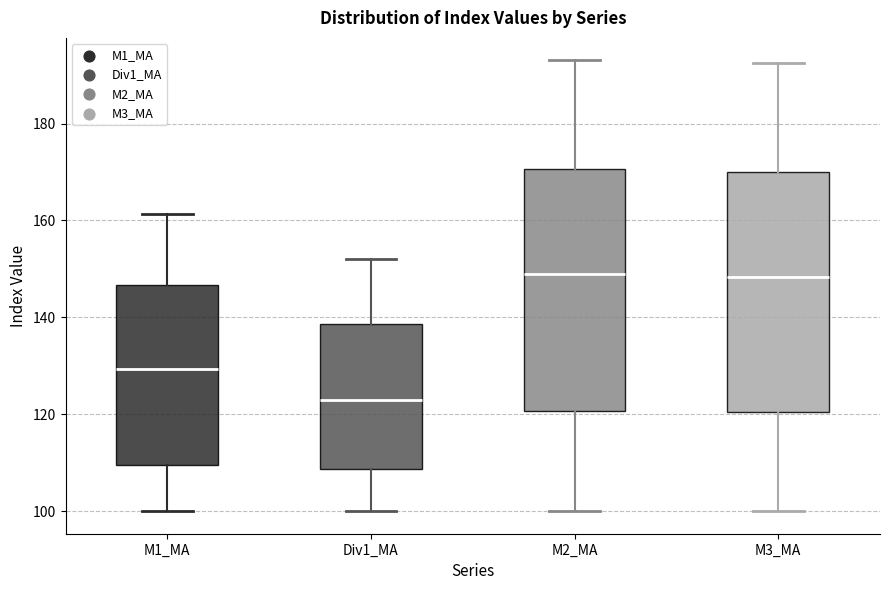

Reading left to right, transcribe this box plot: for each box, give where its median line is, the range the box spans, and where its two whiskers end, as read against the y-axis. The values are not printed on the chart, so give them approximately, as read against the axis.

M1_MA: median 130, box 110 to 146, whiskers 100 to 162
Div1_MA: median 122, box 108 to 138, whiskers 100 to 152
M2_MA: median 148, box 120 to 170, whiskers 100 to 194
M3_MA: median 148, box 120 to 170, whiskers 100 to 192